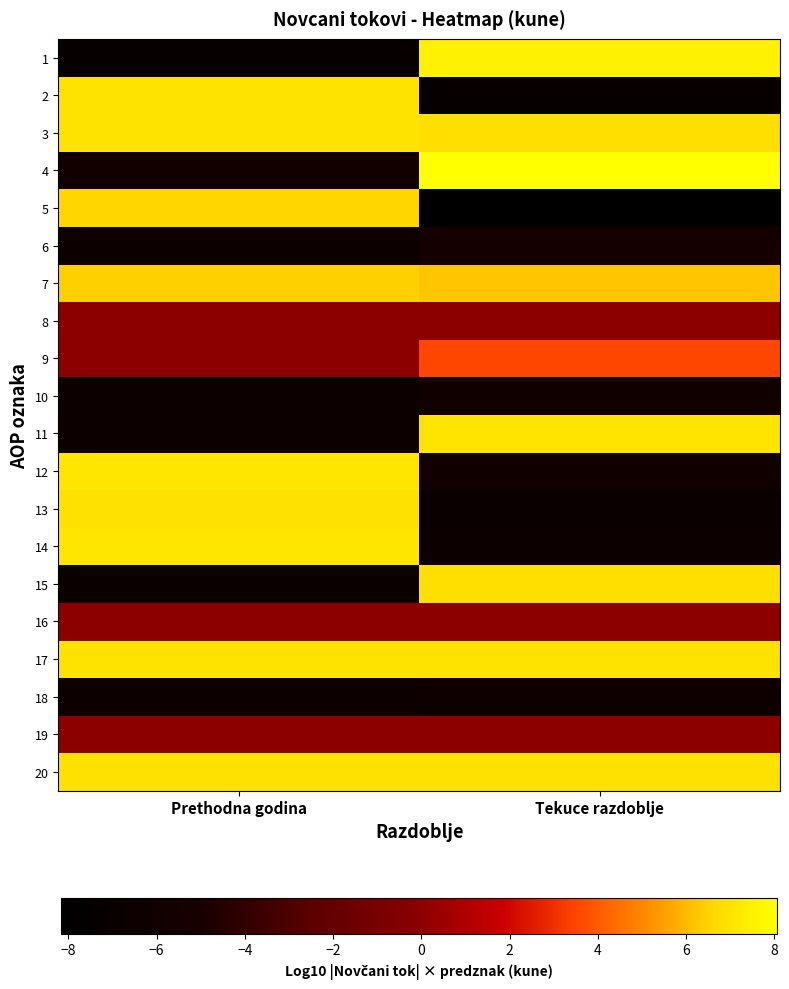

Reading left to right, transcribe all the data shown in this chart.

1: Prethodna godina=-7.2	Tekuce razdoblje=7.5
2: Prethodna godina=7.0	Tekuce razdoblje=-7.3
3: Prethodna godina=7.0	Tekuce razdoblje=6.9
4: Prethodna godina=-5.8	Tekuce razdoblje=8.1
5: Prethodna godina=6.6	Tekuce razdoblje=-8.2
6: Prethodna godina=-6.5	Tekuce razdoblje=-5.5
7: Prethodna godina=6.5	Tekuce razdoblje=6.2
8: Prethodna godina=0.0	Tekuce razdoblje=0.0
9: Prethodna godina=0.0	Tekuce razdoblje=3.5
10: Prethodna godina=-6.5	Tekuce razdoblje=-5.9
11: Prethodna godina=-6.6	Tekuce razdoblje=7.1
12: Prethodna godina=7.2	Tekuce razdoblje=-6.0
13: Prethodna godina=7.0	Tekuce razdoblje=-6.8
14: Prethodna godina=7.1	Tekuce razdoblje=-6.4
15: Prethodna godina=-6.9	Tekuce razdoblje=6.9
16: Prethodna godina=0.0	Tekuce razdoblje=0.0
17: Prethodna godina=7.0	Tekuce razdoblje=7.0
18: Prethodna godina=-6.4	Tekuce razdoblje=-6.2
19: Prethodna godina=0.0	Tekuce razdoblje=0.0
20: Prethodna godina=6.9	Tekuce razdoblje=6.9